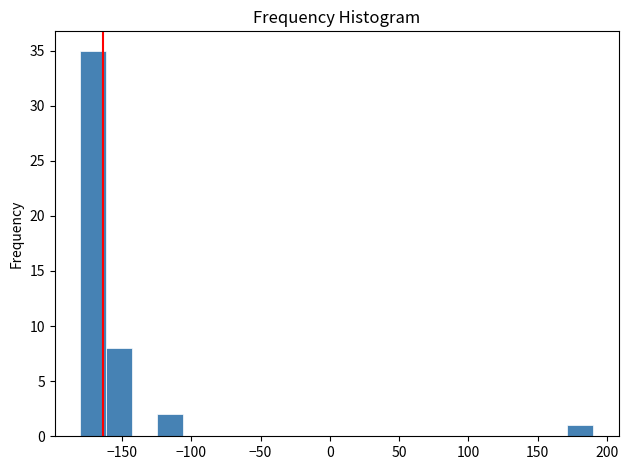

Around what value on the x-axis is the tallest bar? Give the approximate position of its centre, as read against the axis.

-170